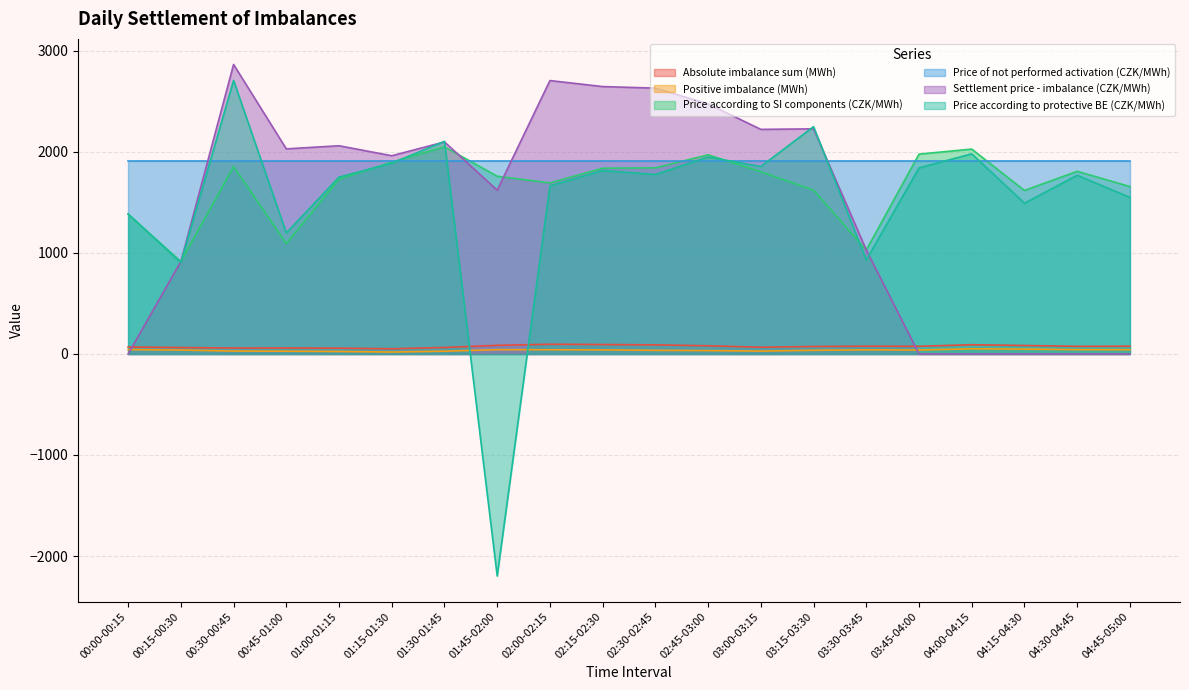

List the labels in order of Positive imbalance (MWh) value, smallest first.

01:15-01:30, 01:00-01:15, 00:45-01:00, 01:30-01:45, 00:30-00:45, 03:00-03:15, 02:45-03:00, 02:30-02:45, 03:15-03:30, 00:15-00:30, 03:45-04:00, 02:15-02:30, 03:30-03:45, 02:00-02:15, 04:45-05:00, 04:30-04:45, 01:45-02:00, 00:00-00:15, 04:15-04:30, 04:00-04:15